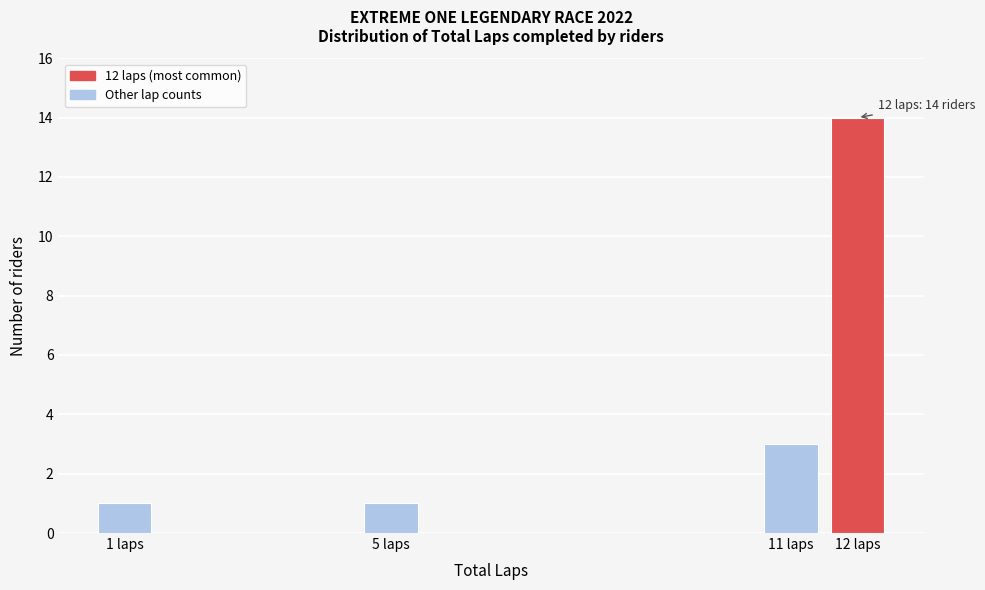

Reading right to left, what are all the values shown in this chart?

12 laps=14	11 laps=3	5 laps=1	1 laps=1